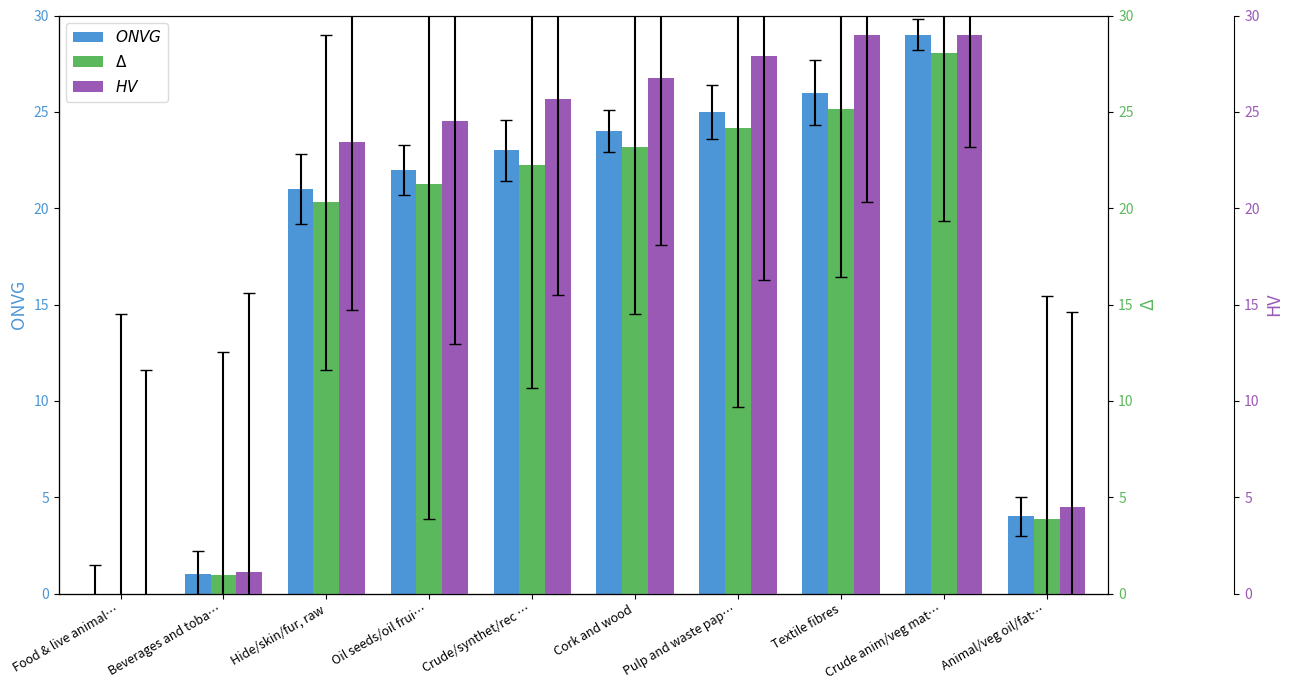

Are the bars horizontal?

No